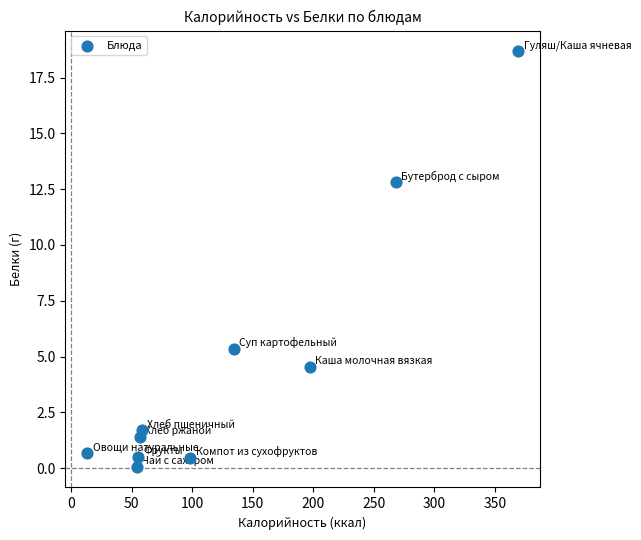

What is the range of Y values (max minus min)?

18.6